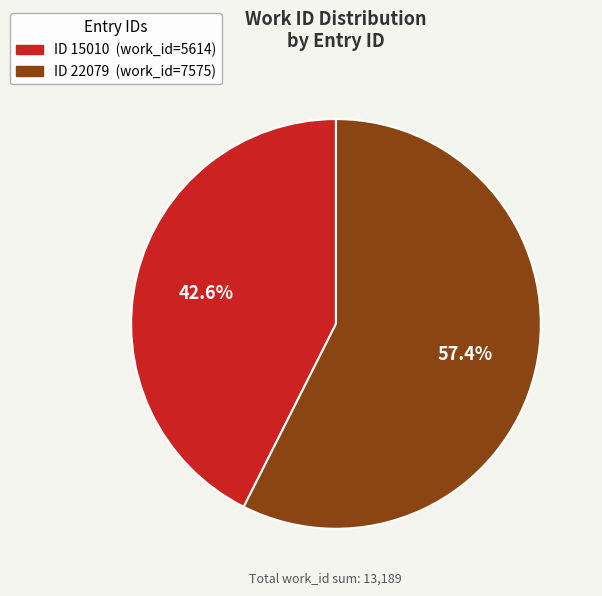

Is there any slice that represents more than half of the pie?

Yes